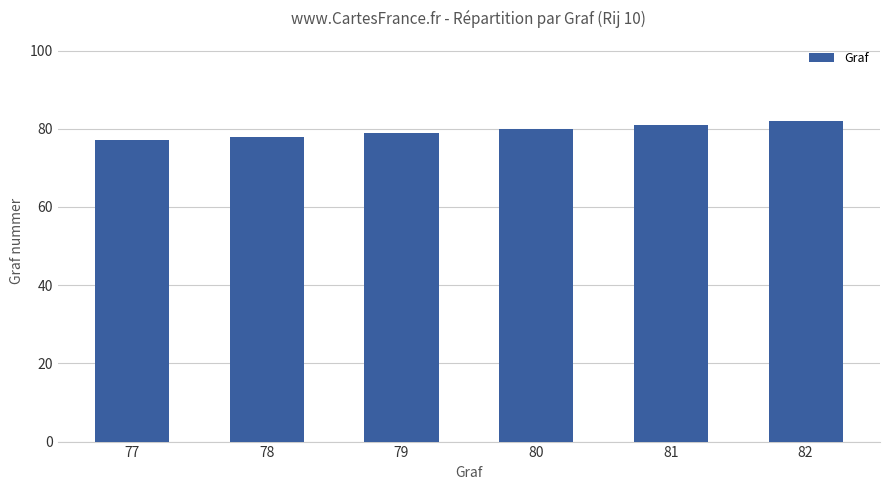

Which label corresponds to the largest value in the chart?

82